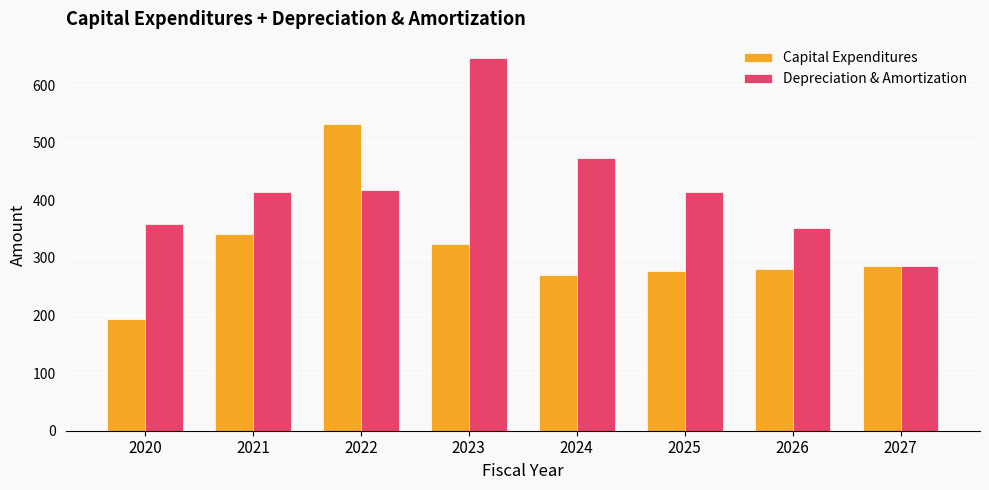

Which series has the largest range (max minus min)?

Depreciation & Amortization